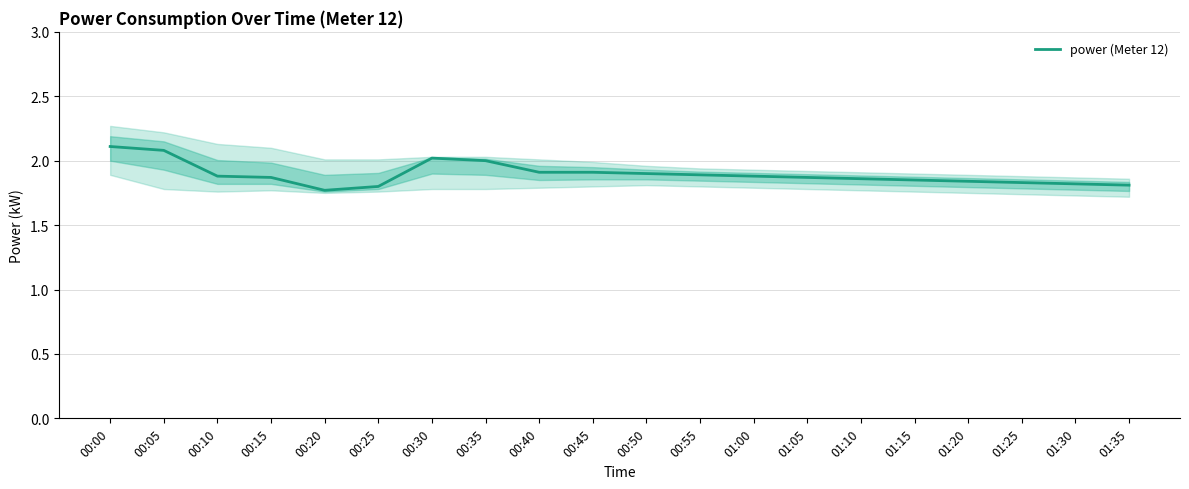

What is the maximum value shown in the chart?

2.1